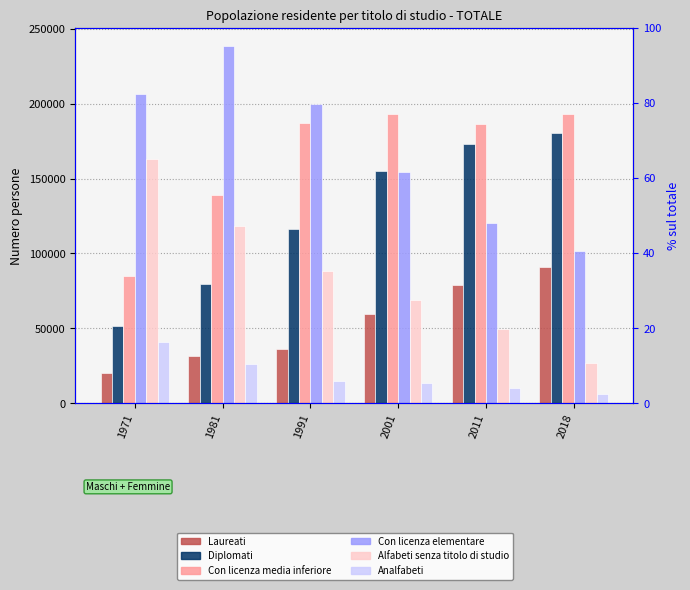

What is the sum of all Con licenza media inferiore values?

983229